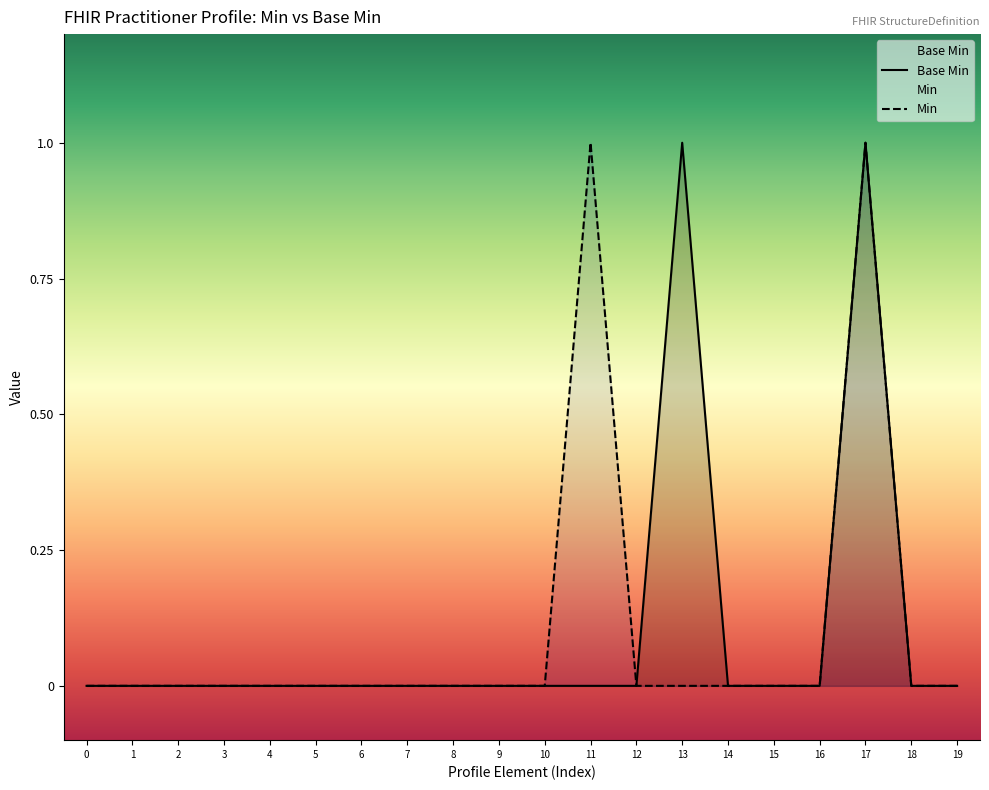

Is it true that Min equals 0 at 7?

True